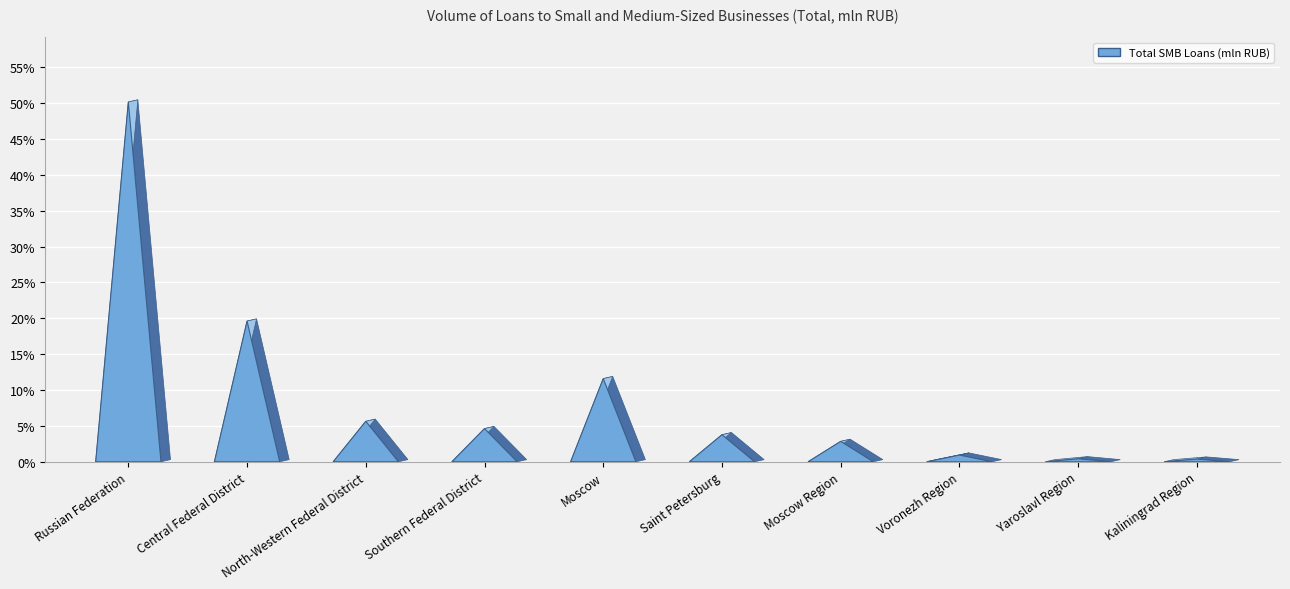

What is the maximum value shown in the chart?

1397339